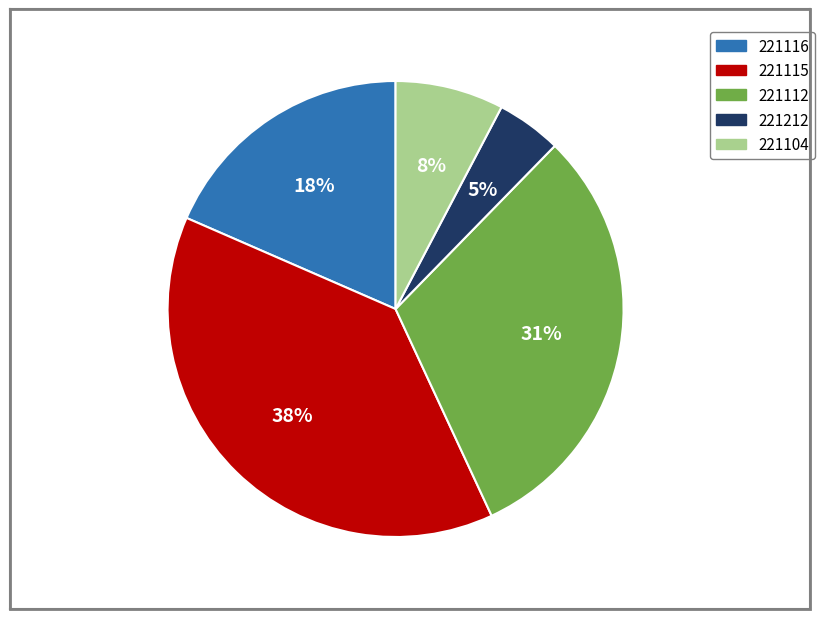

What is the ratio of the value at 221115 to the value at 221112?

1.2